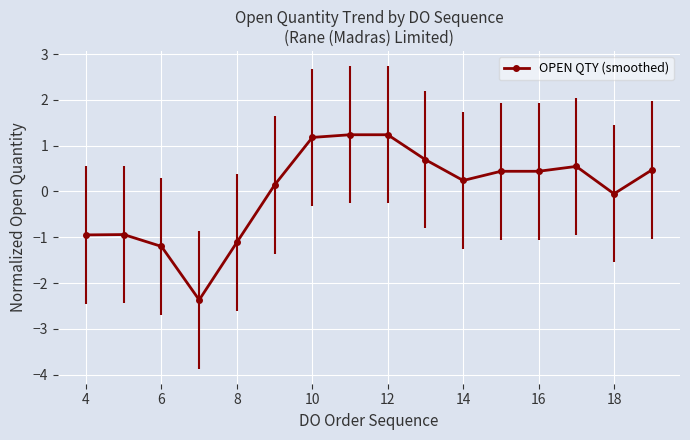

True or false: there are more than 1 points higher than both neighbors.

True